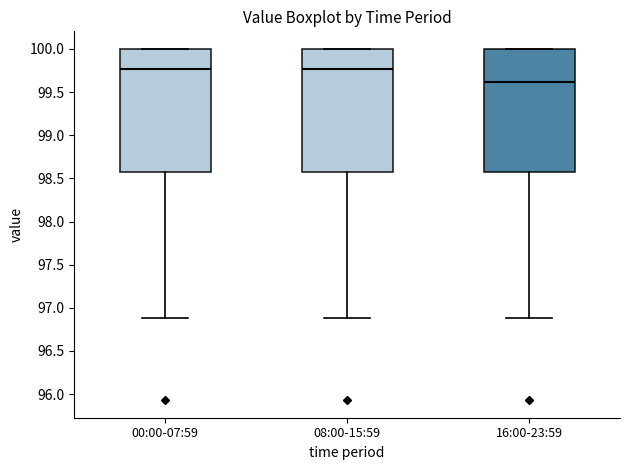

Reading left to right, transcribe this box plot: for each box, give where its median line is, the range the box spans, and where its two whiskers end, as read against the y-axis. The values are not printed on the chart, so give them approximately, as read against the axis.

00:00-07:59: median 99.75, box 98.60 to 100.00, whiskers 96.90 to 100.00
08:00-15:59: median 99.75, box 98.60 to 100.00, whiskers 96.90 to 100.00
16:00-23:59: median 99.60, box 98.60 to 100.00, whiskers 96.90 to 100.00